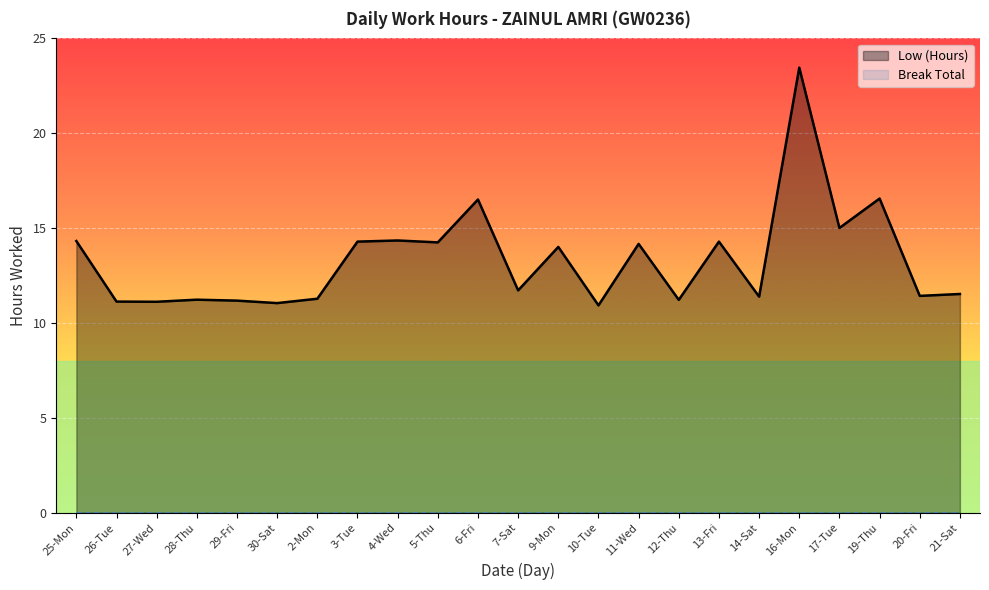

How many categories are shown in the chart?

23